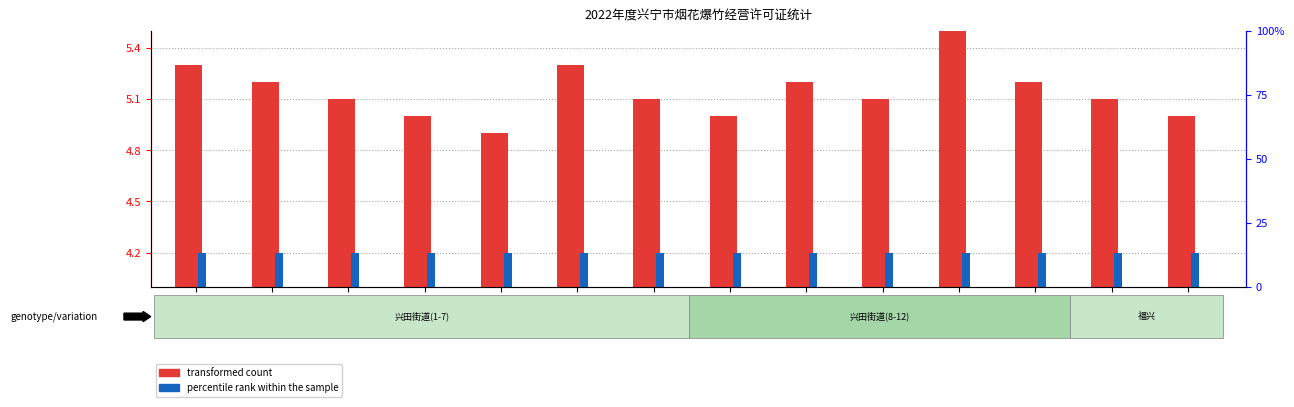

Count the transformed count values in the range 5 to 6.

13